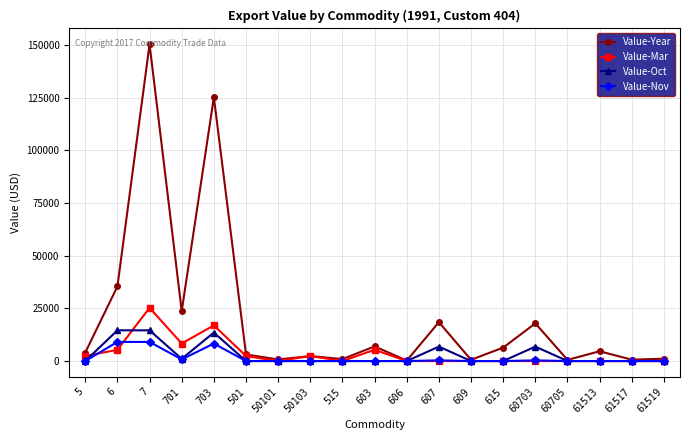

At which category does Value-Year reach its first local peak?

7